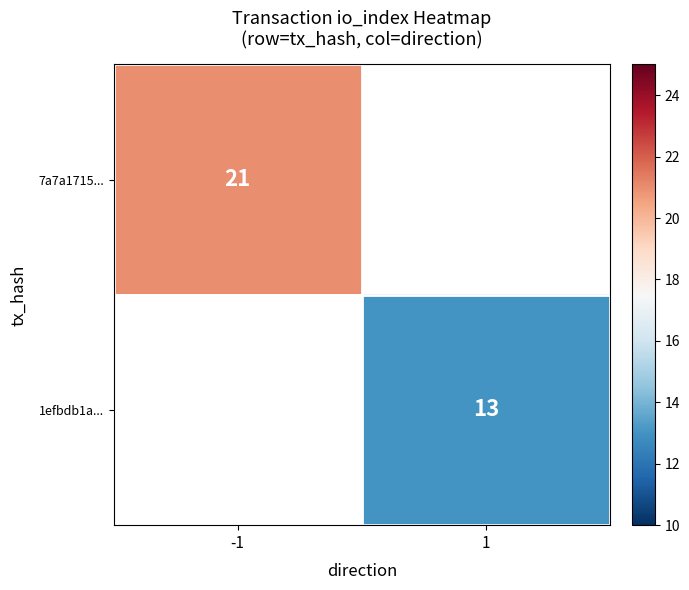

The value of 7a7a1715... at -1 is 10. True or false?

False